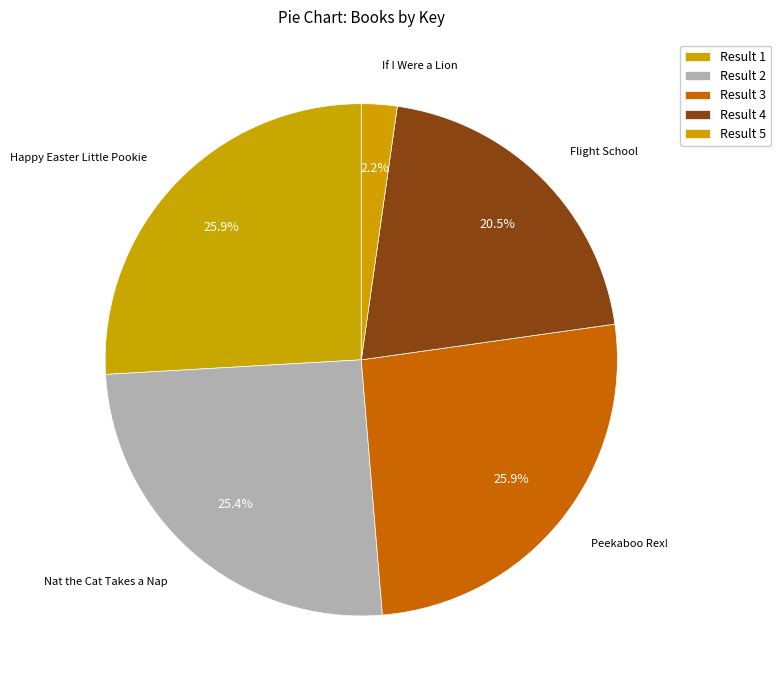

How many slices are in this pie chart?

5